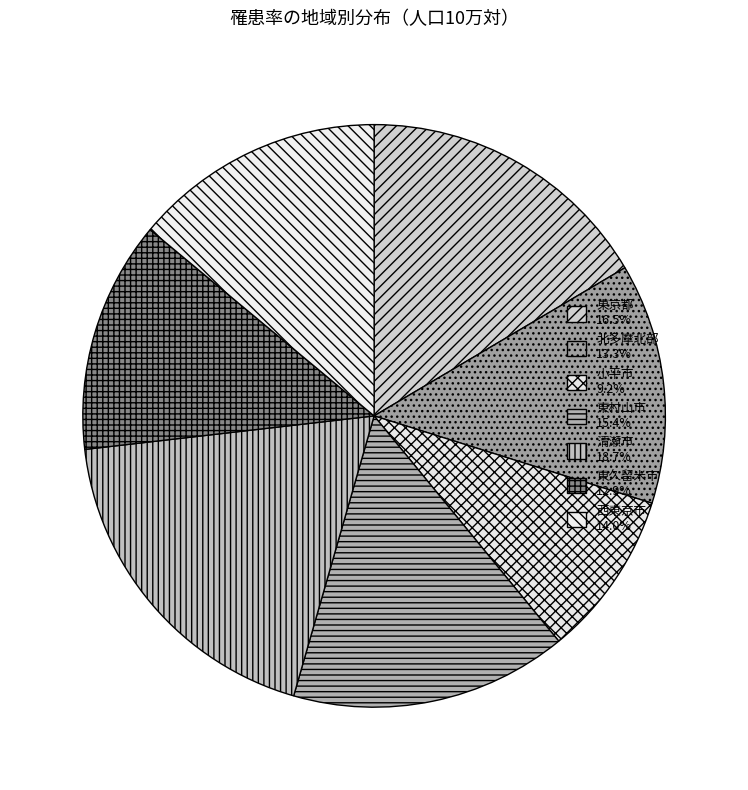

Is there any slice that represents more than half of the pie?

No